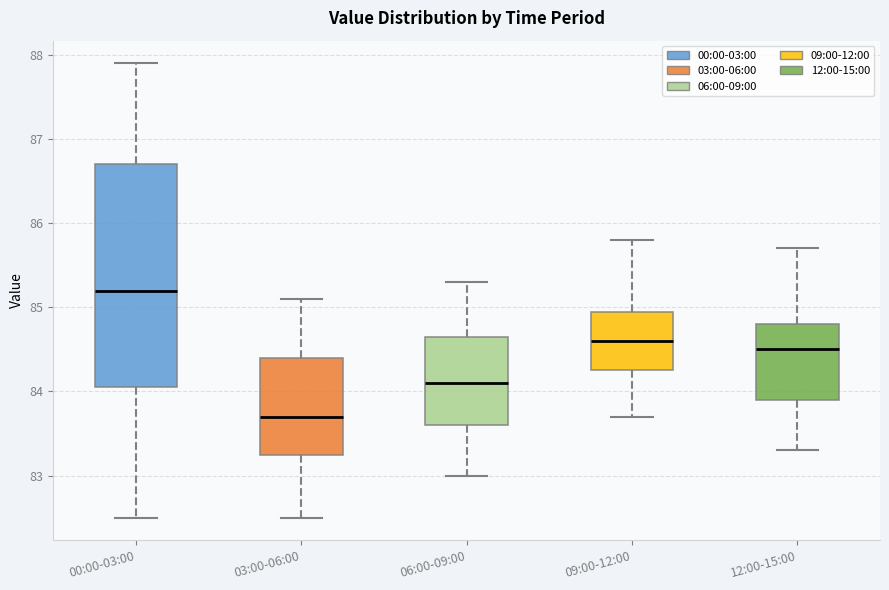

Which box has the highest median line?

00:00-03:00